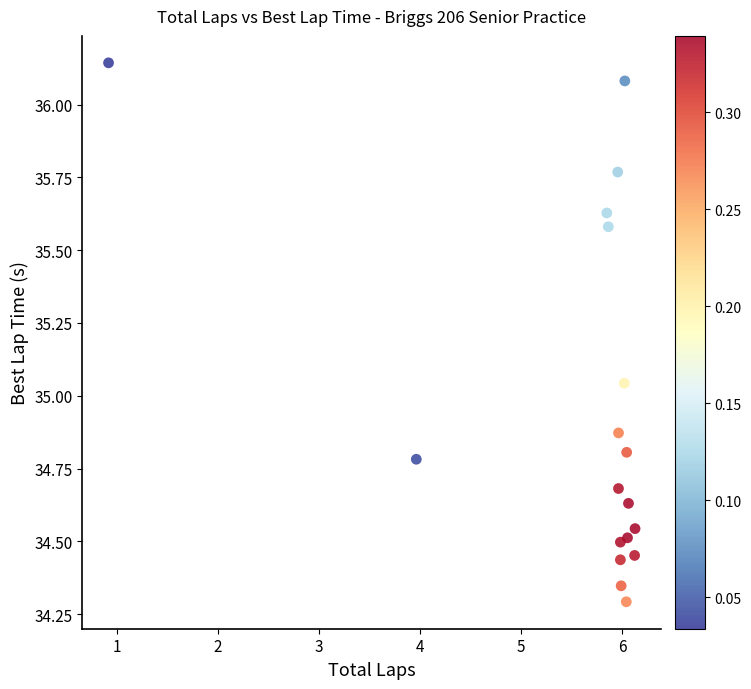

What is the range of Y values (max minus min)?

1.9